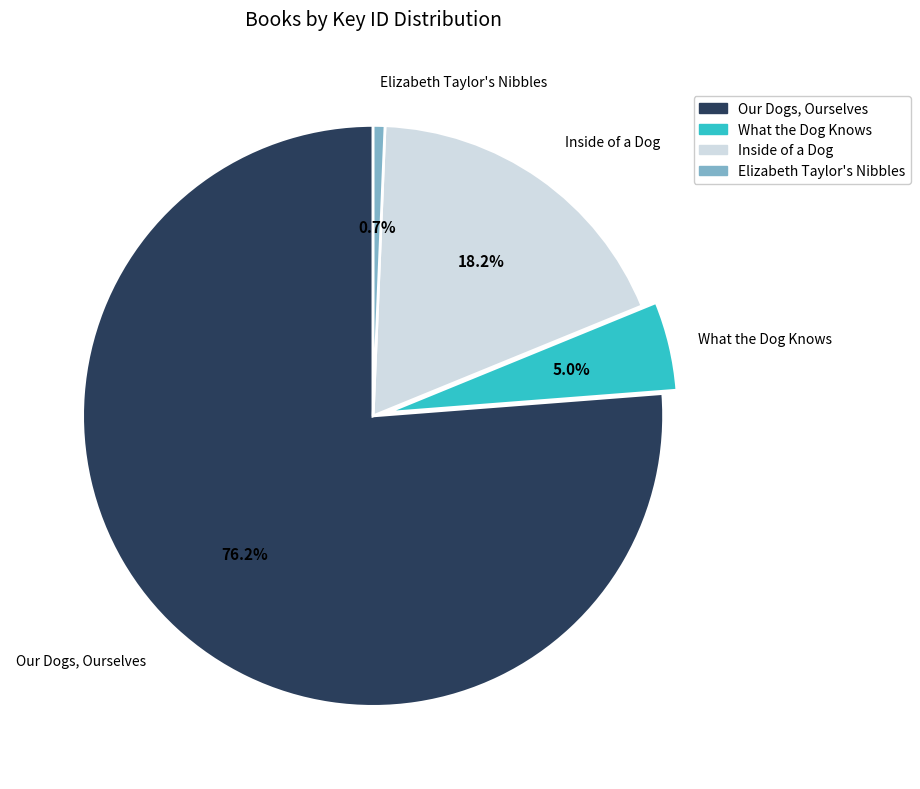

Is there a majority slice in this chart?

Yes